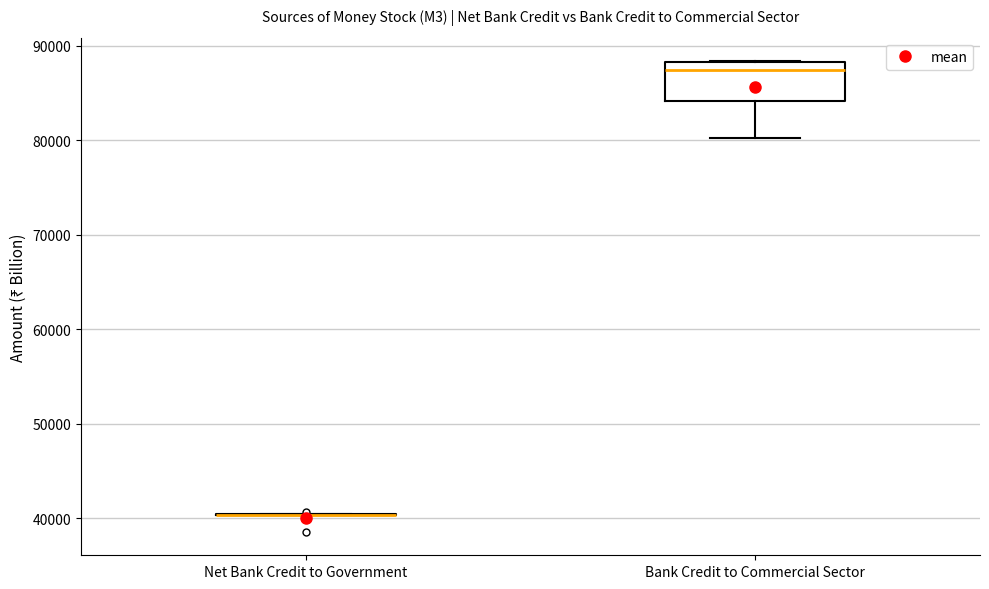

Reading left to right, transcribe this box plot: for each box, give where its median line is, the range the box spans, and where its two whiskers end, as read against the y-axis. The values are not printed on the chart, so give them approximately, as read against the axis.

Net Bank Credit to Government: box collapsed to a line at 40000, whiskers 40000 to 40000
Bank Credit to Commercial Sector: median 87000, box 84000 to 88000, whiskers 80000 to 88000